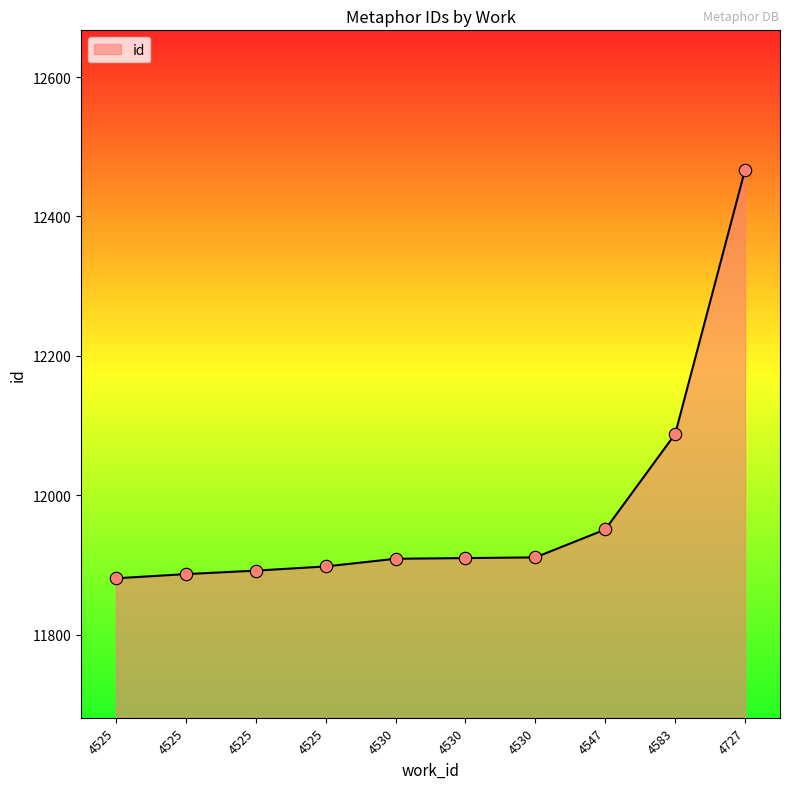

Between 4525 and 4525, which is larger?

4525